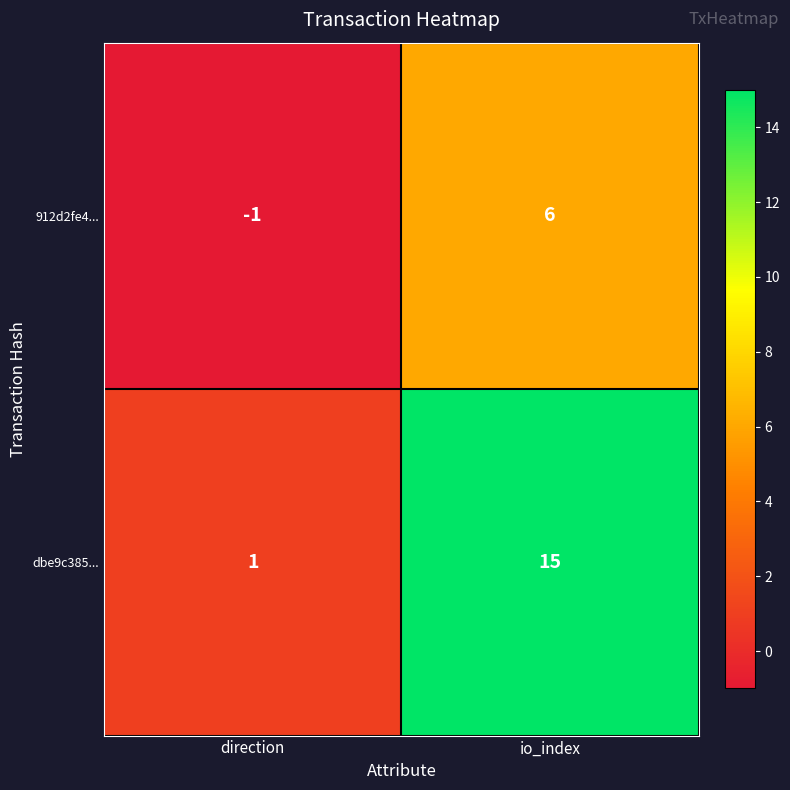

At which label does 912d2fe4... reach its minimum?

direction